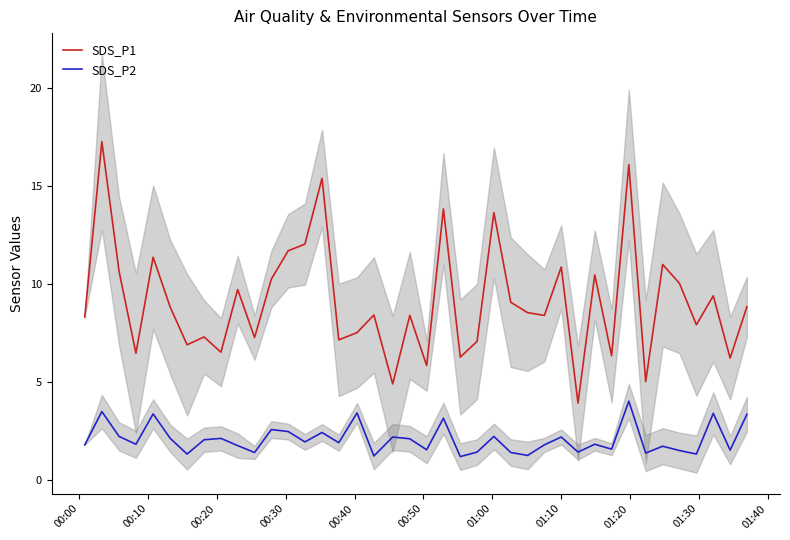

At how many categories does at least one series exceed 5?

37